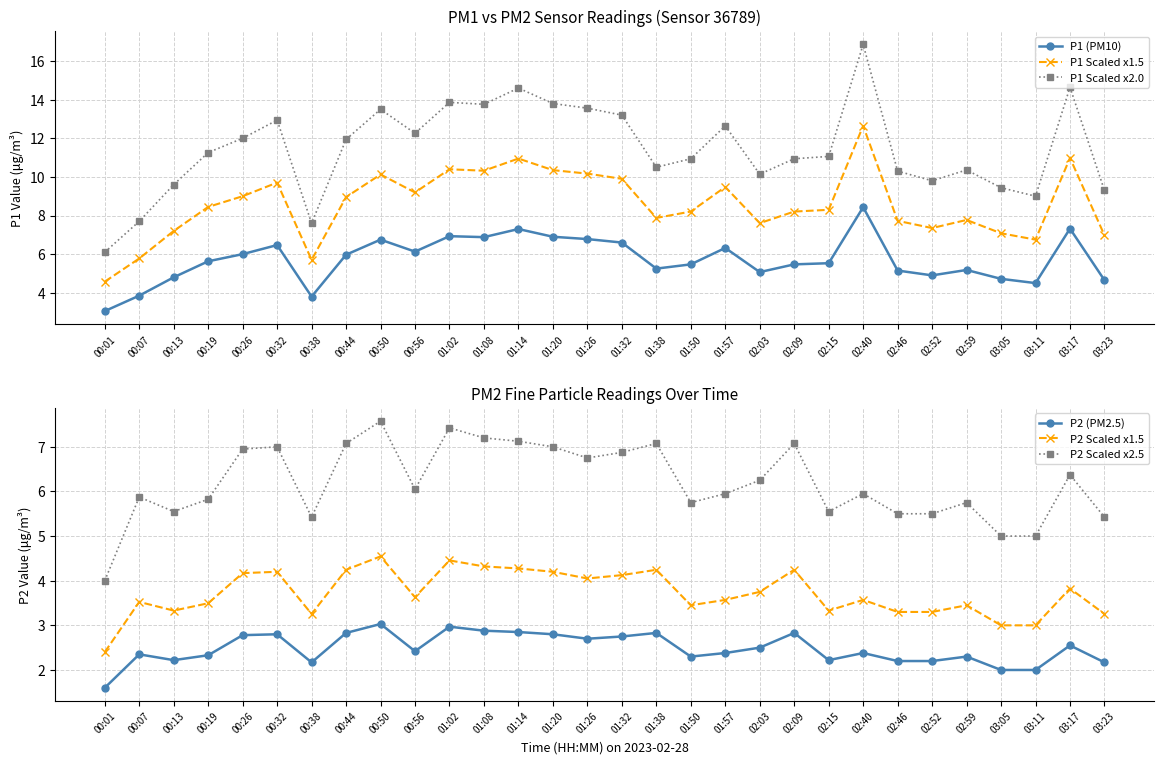

Which series has the largest total across all categories?

P1 Scaled x2.0